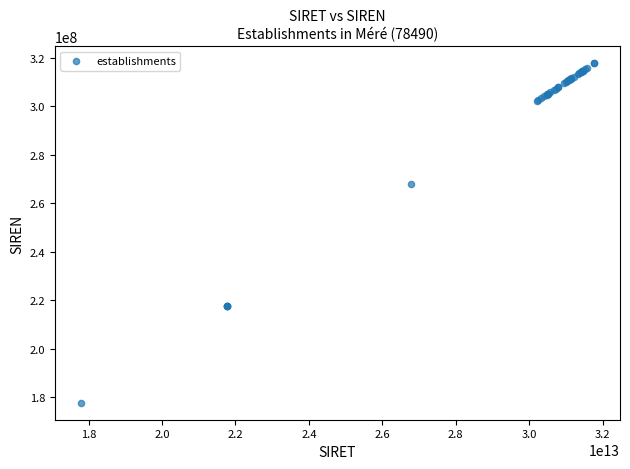

What Y value in the scatter plot is closest to 247777789?

267804060